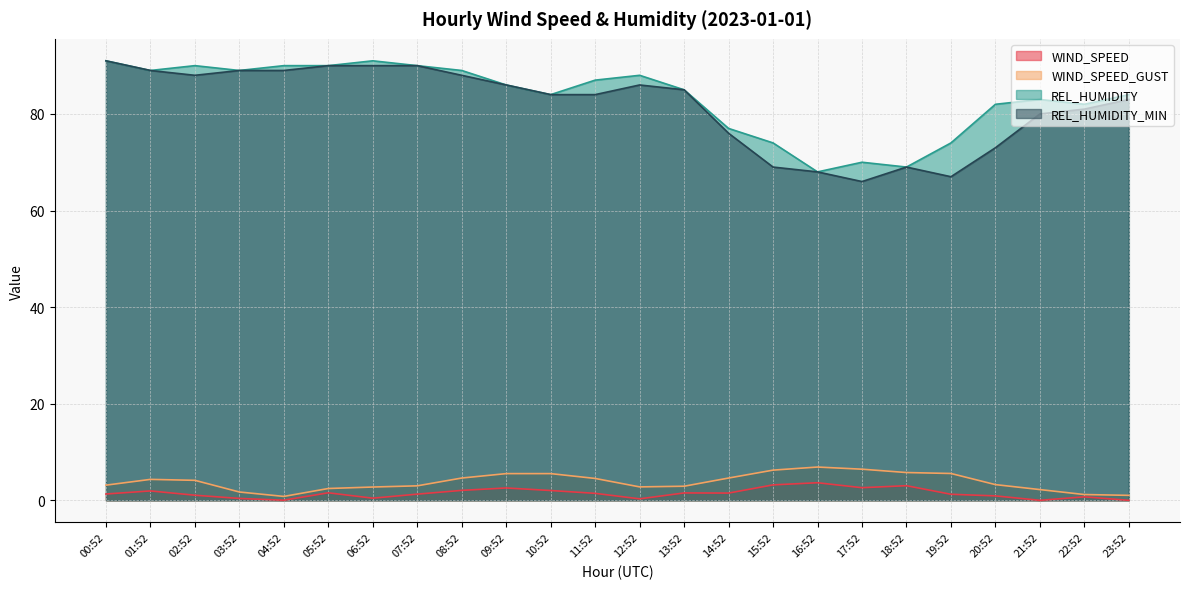

The WIND_SPEED series shows 4.2 at 15:52. True or false?

False